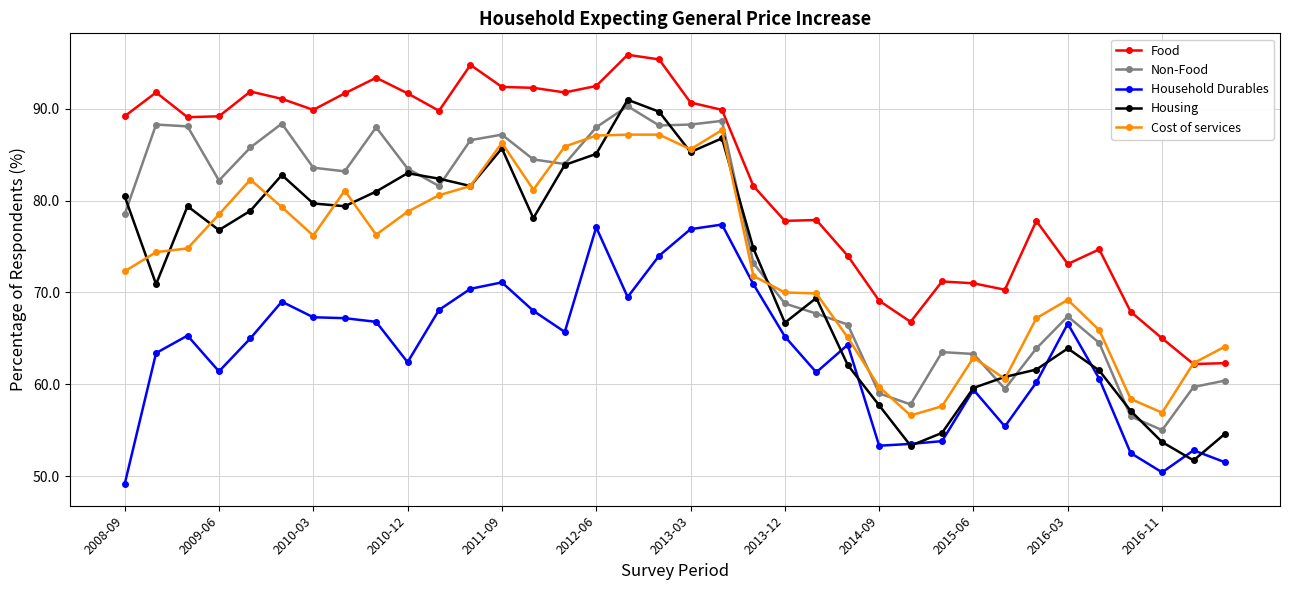

Which series has the largest range (max minus min)?

Housing